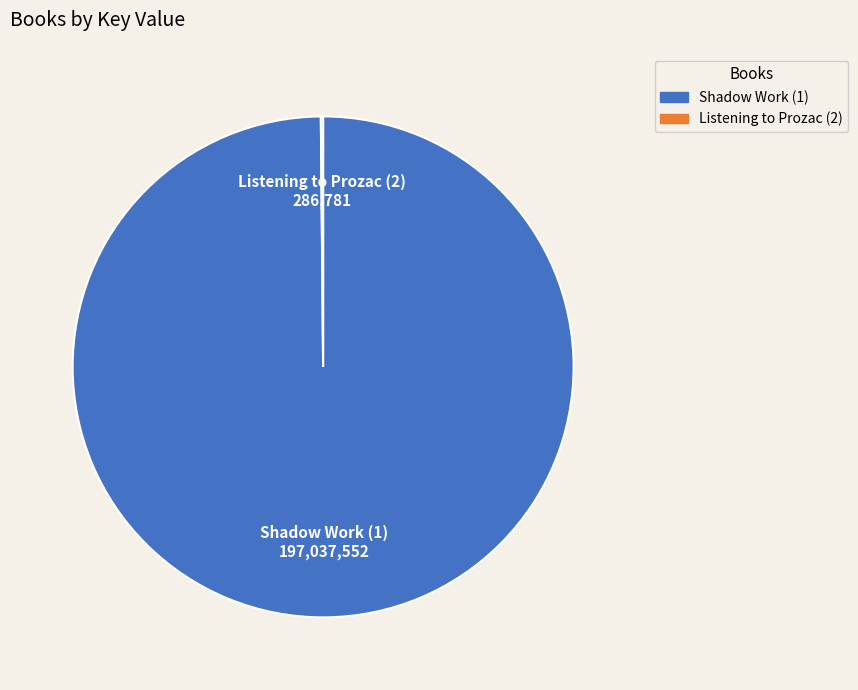

True or false: Shadow Work (1) accounts for 87% of the total.

False